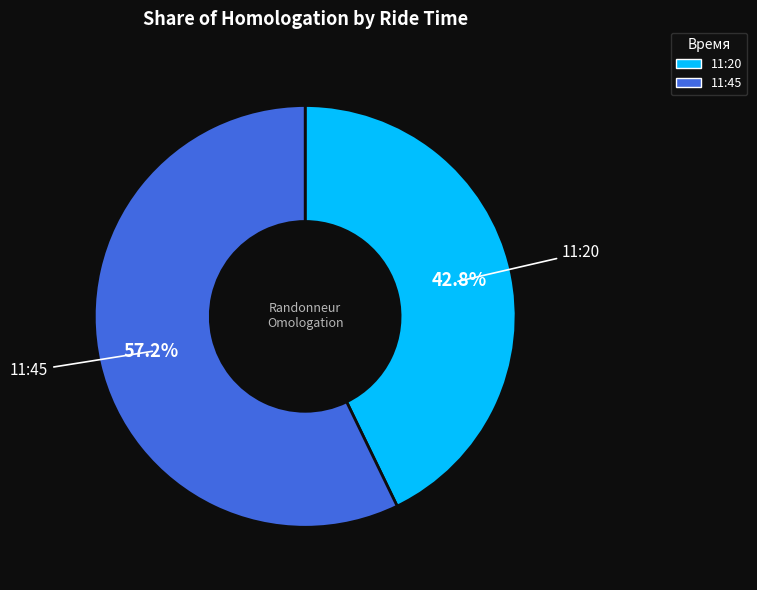

Which category has the smallest portion of the pie?

11:20